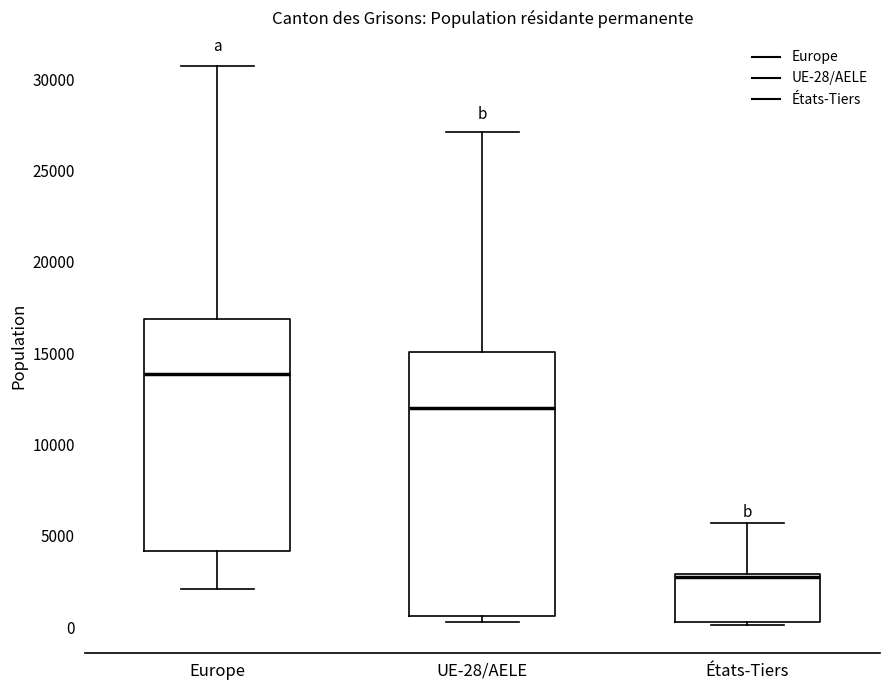

Reading left to right, transcribe this box plot: for each box, give where its median line is, the range the box spans, and where its two whiskers end, as read against the y-axis. The values are not printed on the chart, so give them approximately, as read against the axis.

Europe: median 14000, box 4000 to 17000, whiskers 2000 to 30500
UE-28/AELE: median 12000, box 500 to 15000, whiskers 500 (just below the box's lower edge) to 27000
États-Tiers: median 3000 (just below the box's upper edge), box 500 to 3000, whiskers 0 to 5500